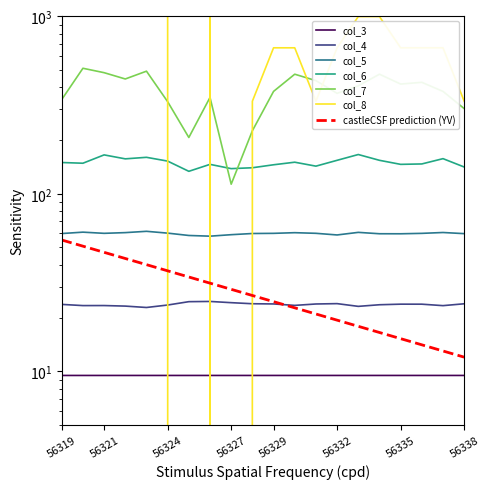

Does the chart have visible grid lines?

No